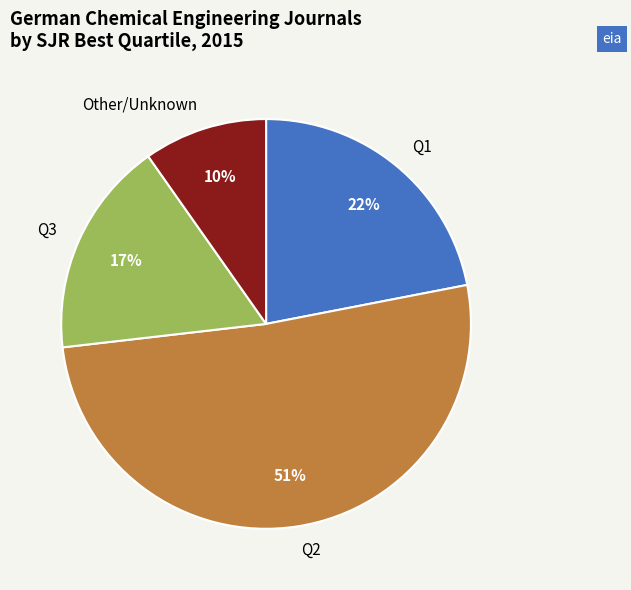

To the nearest percent, what percentage of the pie is Q1?

22%